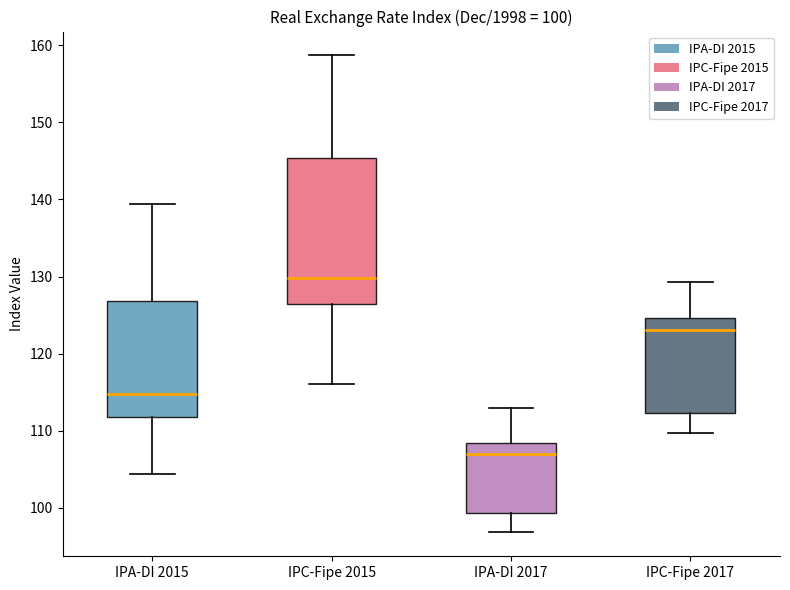

Which box has the lowest median line?

IPA-DI 2017